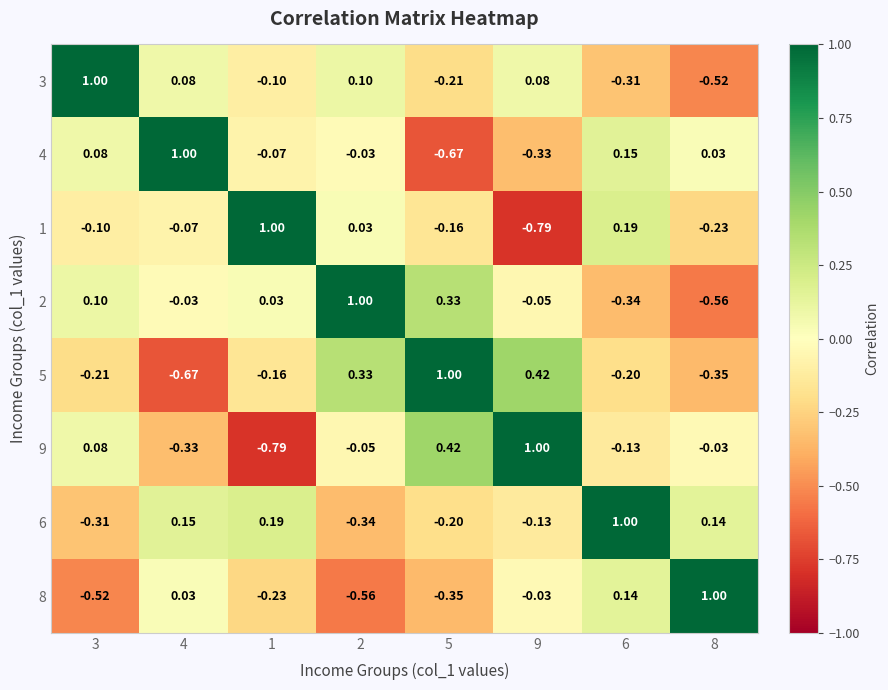

Is the value of 6 at 5 greater than the value of 3 at 4?

No